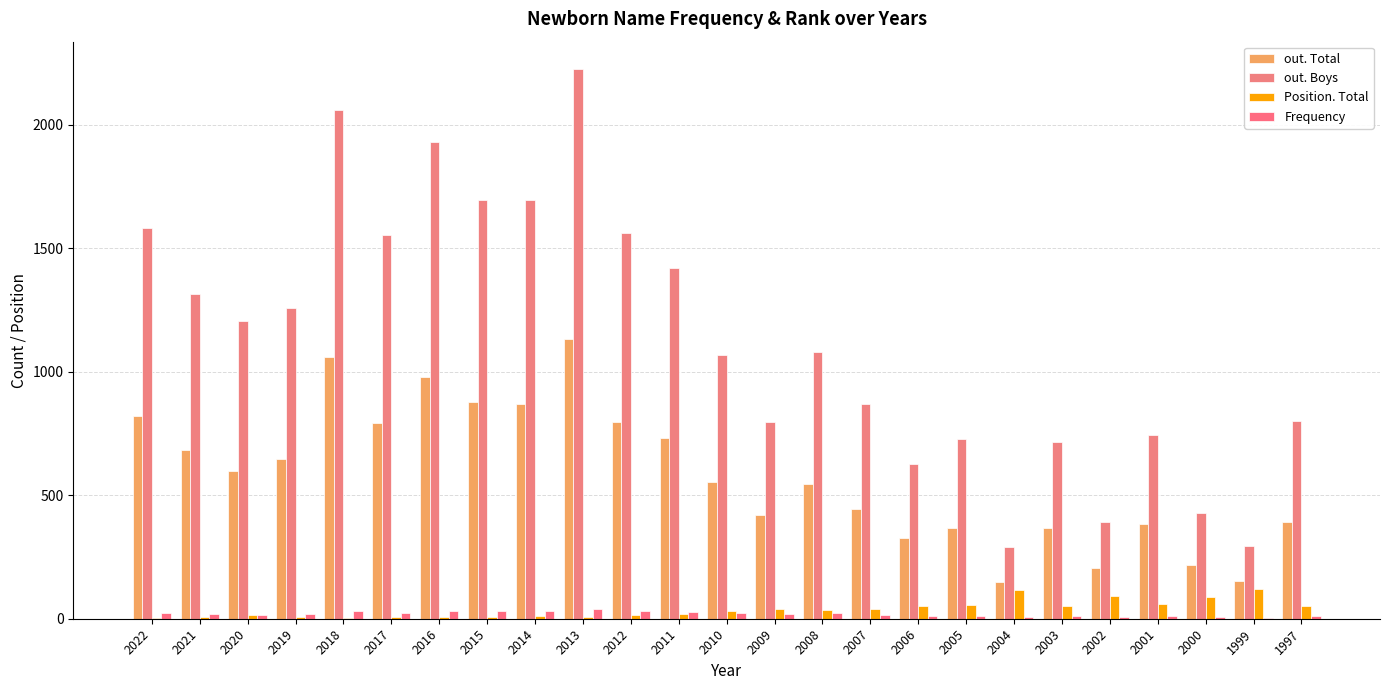

How many data points does each series have?

25